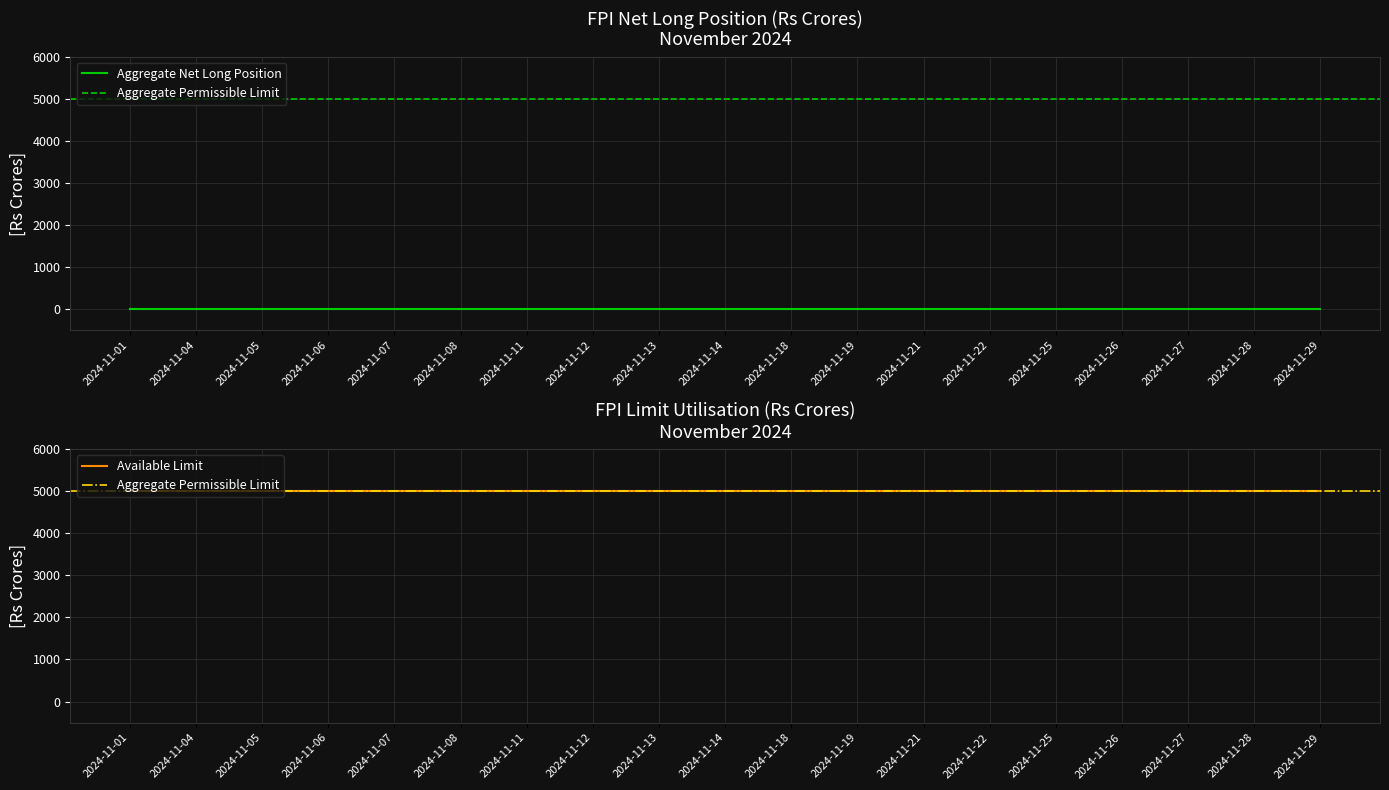

What are all the series names shown in the legend?

Aggregate Net Long Position, Aggregate Permissible Limit, Available Limit